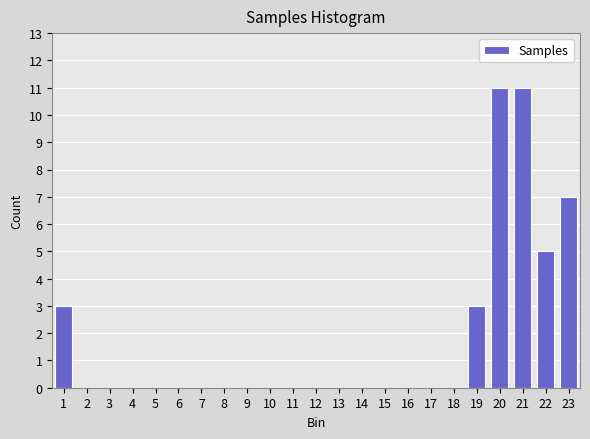

The value at 4 is -6. True or false?

False